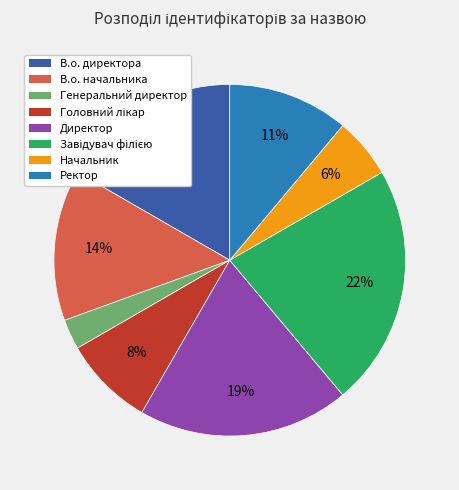

How many segments does this pie chart have?

8